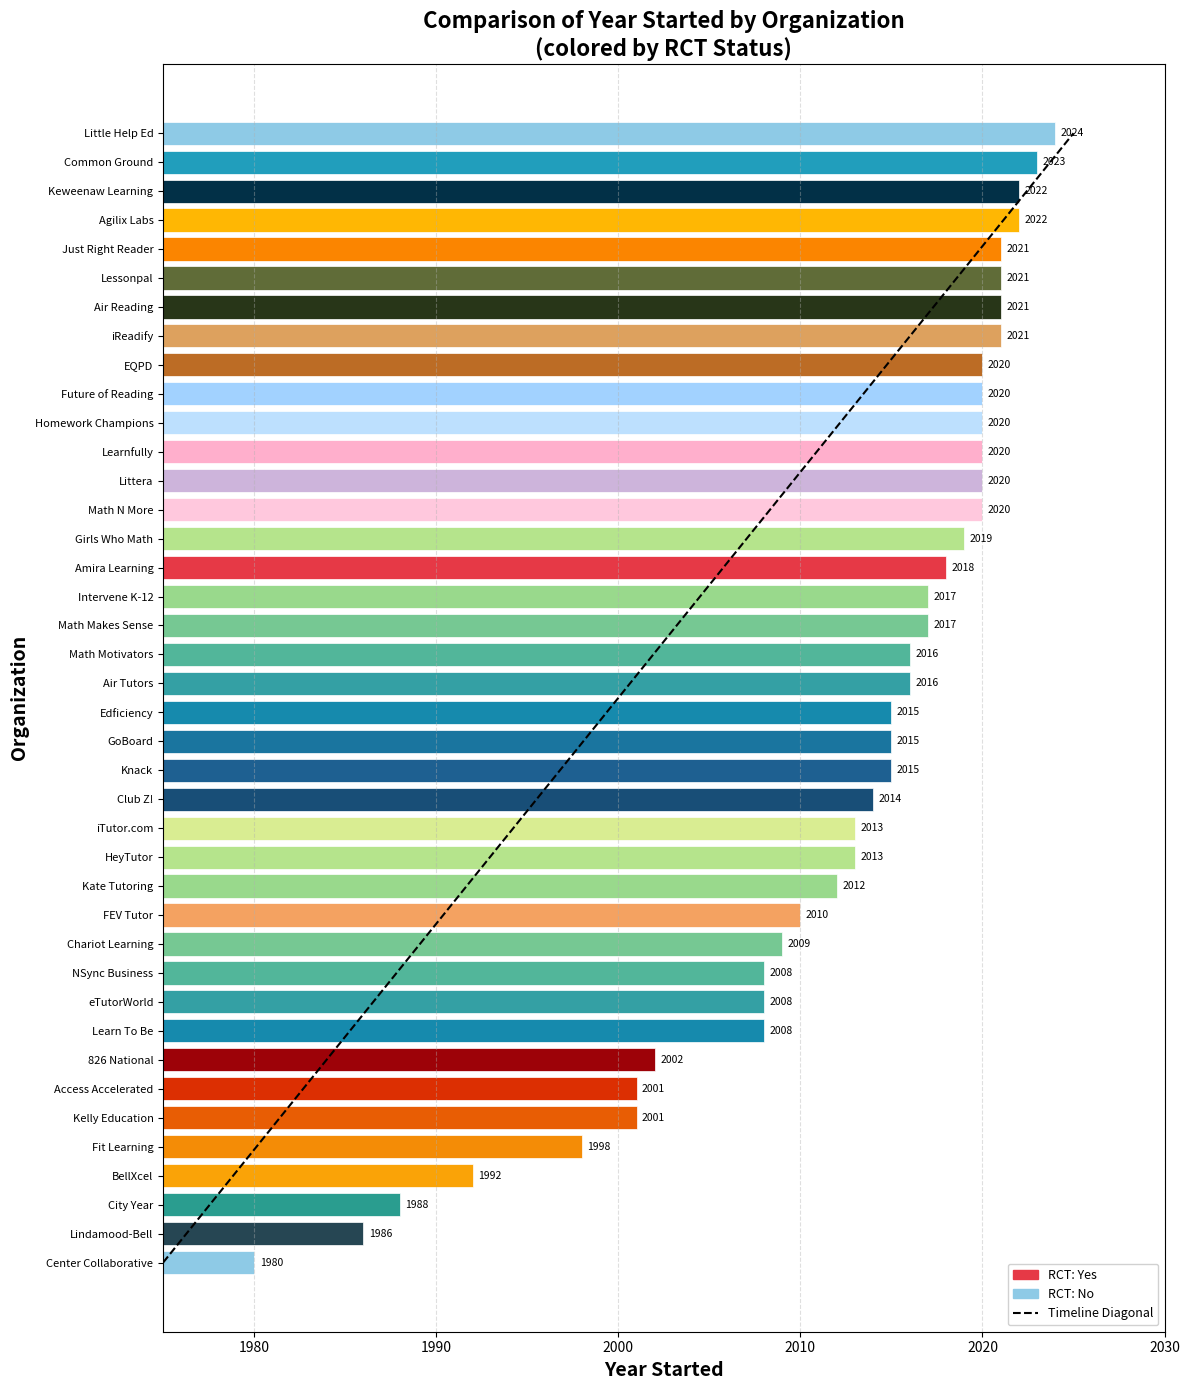

Approximately how many times larger is the value at 34 compared to 9?

1.0